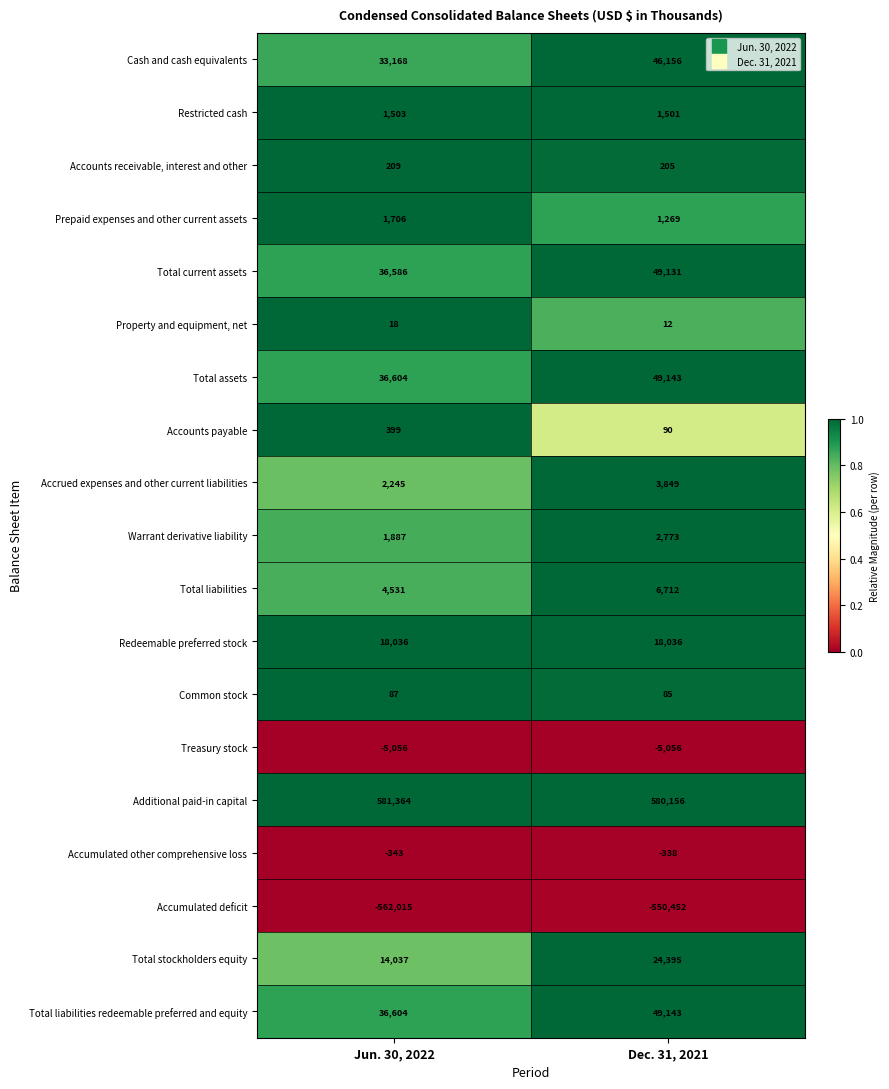

What is the approximate value of Accounts payable at Dec. 31, 2021?

90